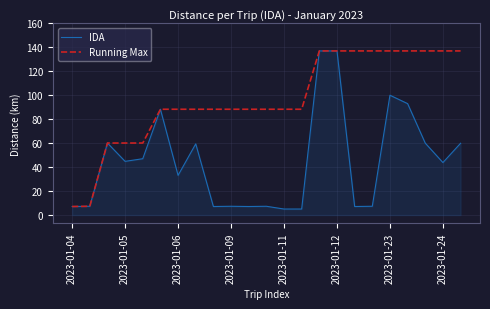

Rank the series by their average value, from lowest to highest.

IDA, Running Max